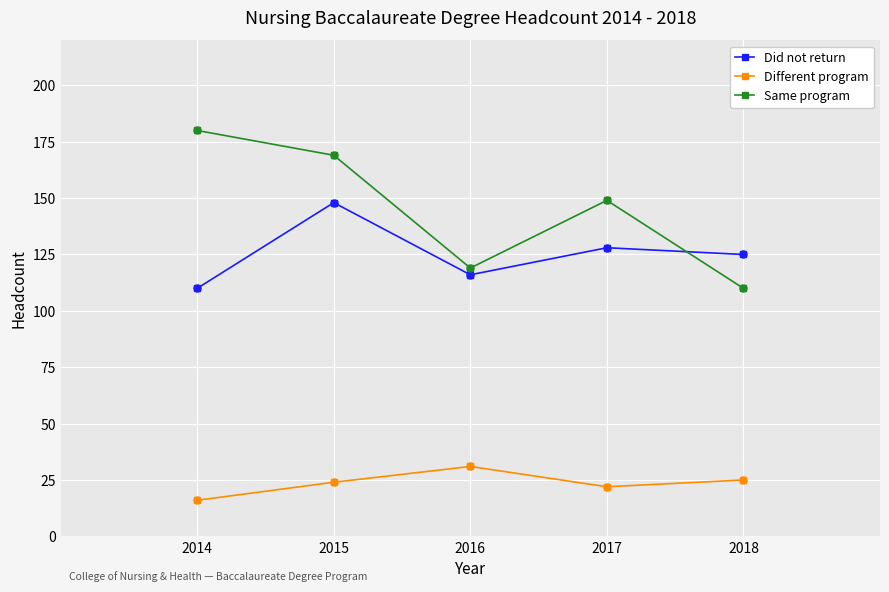

What is the difference between the highest and lowest values at 2018?

100